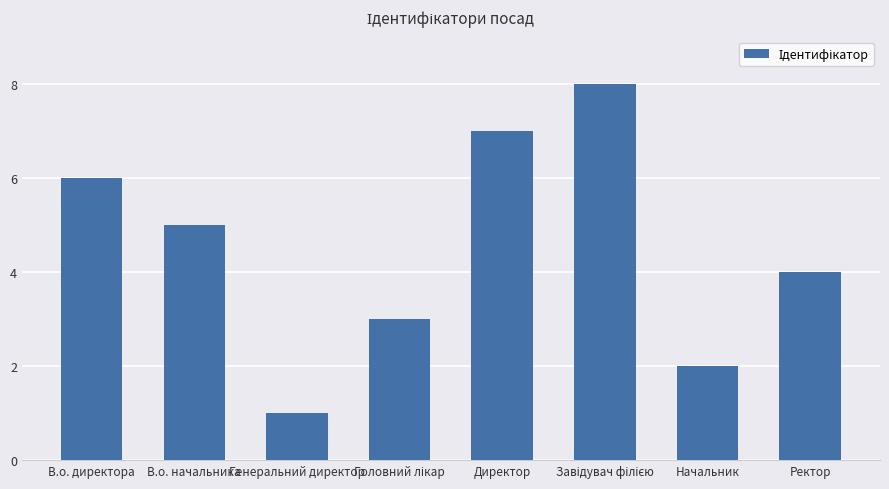

Reading left to right, extract all data points from this chart.

6	5	1	3	7	8	2	4